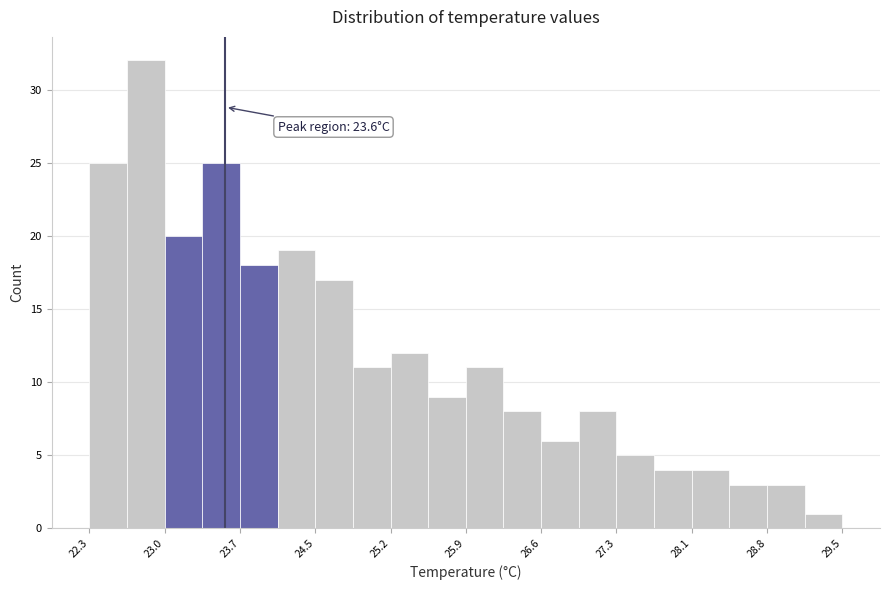

Around what value on the x-axis is the tallest bar? Give the approximate position of its centre, as read against the axis.

22.8